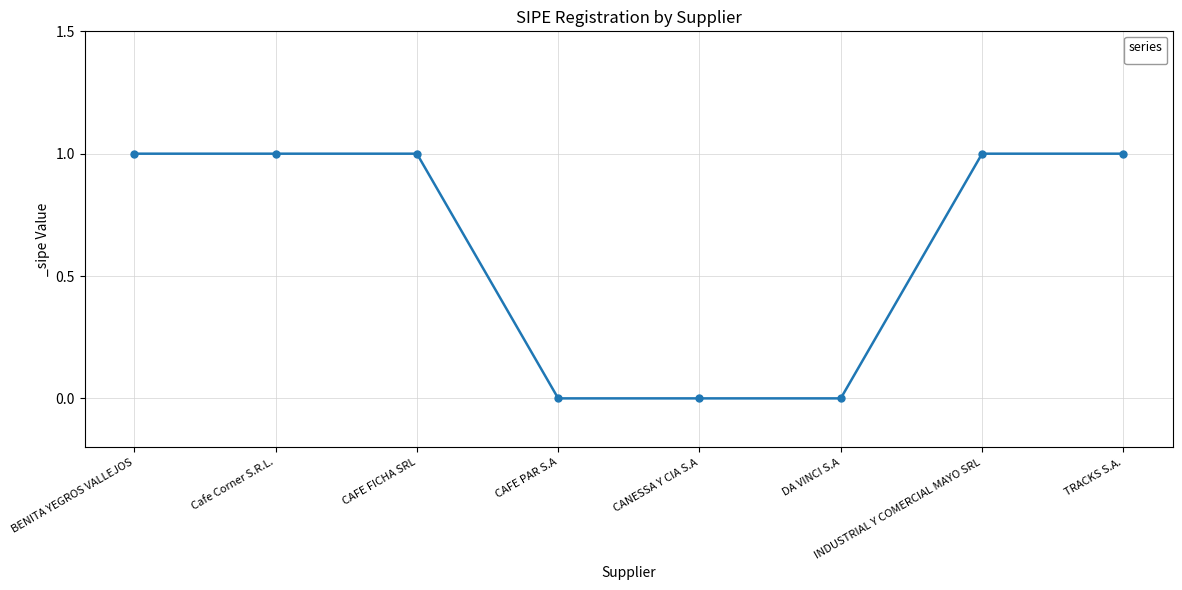

What is the ratio of the value at INDUSTRIAL Y COMERCIAL MAYO SRL to the value at CAFE FICHA SRL?

1.0